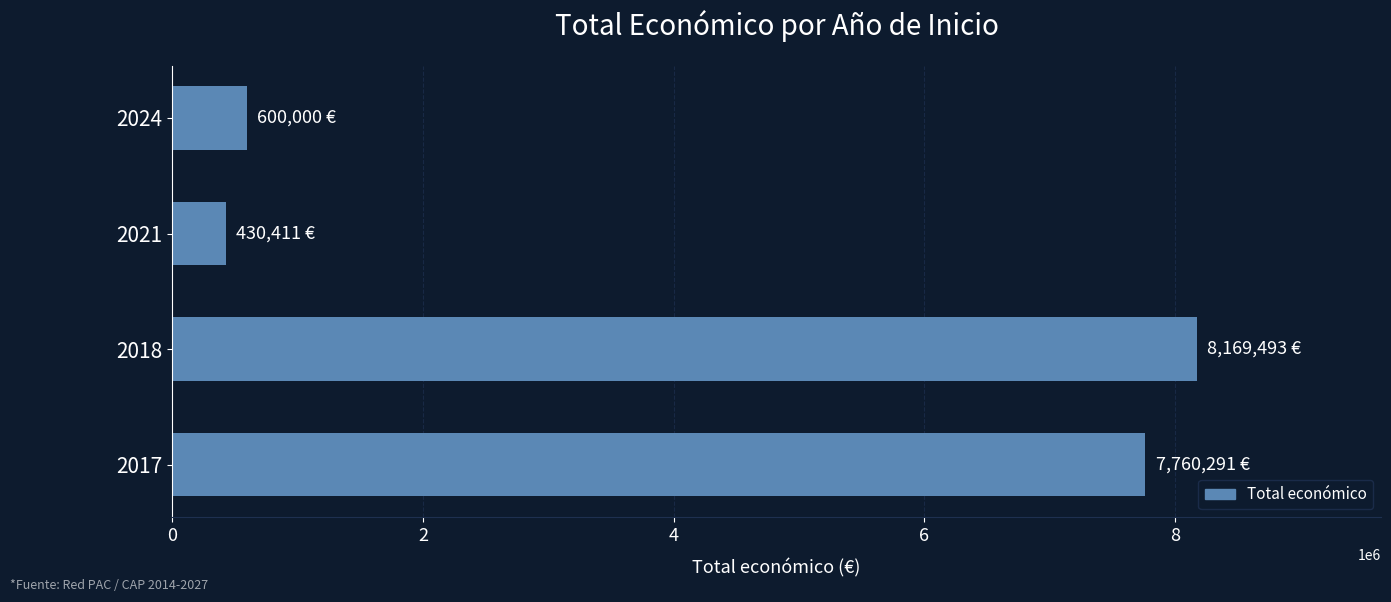

What is the average value?

4240049